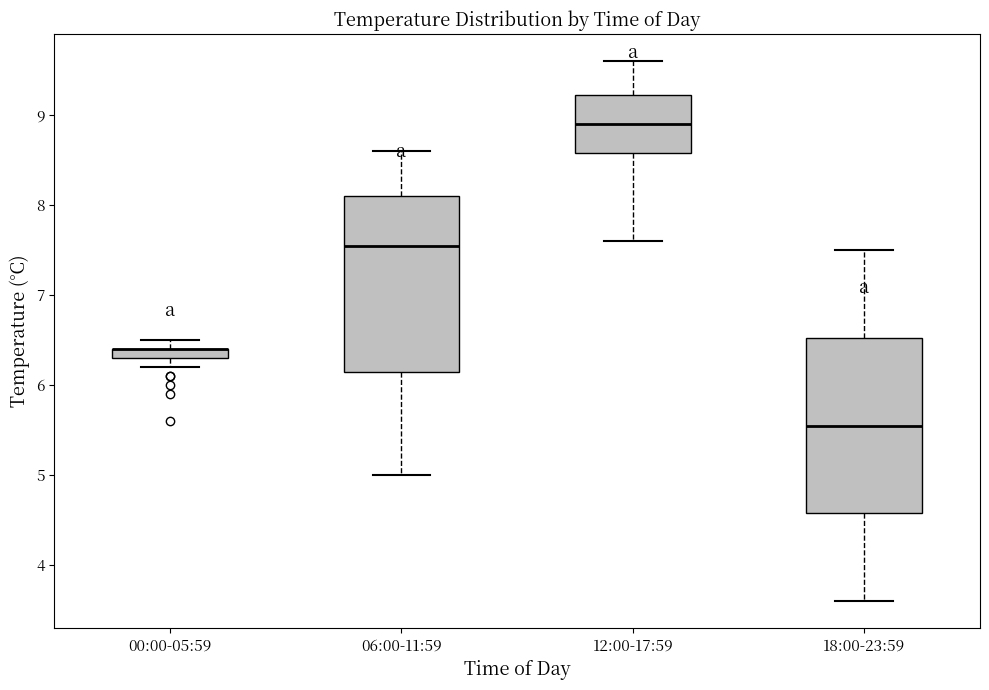

Where does the upper whisker of the box for 12:00-17:59 end on the y-axis? The values are not printed on the chart, so give them approximately, as read against the axis.

9.6